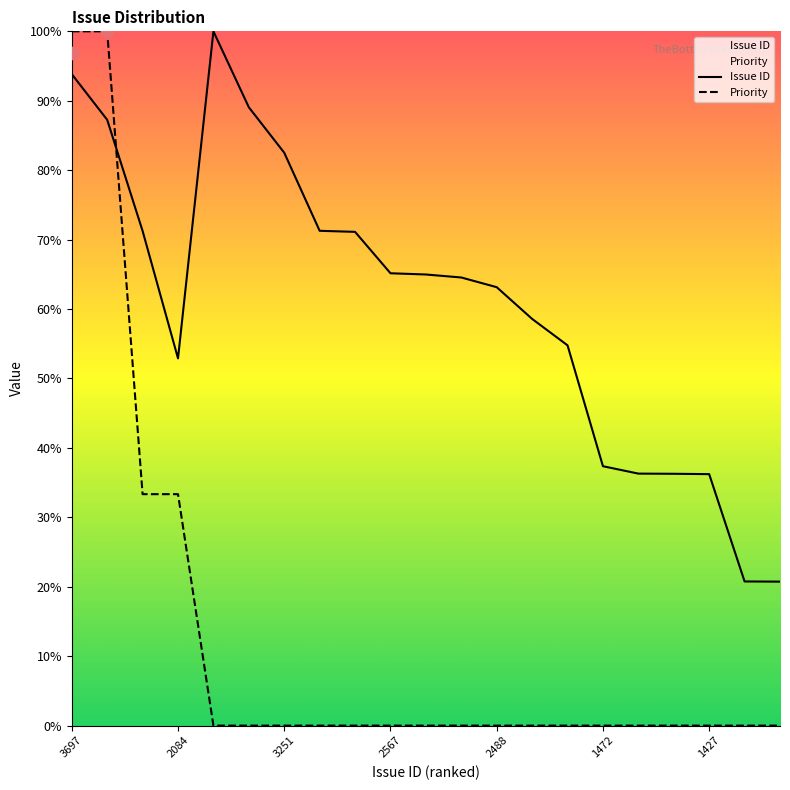

Which series contains the highest Y value?

Issue ID